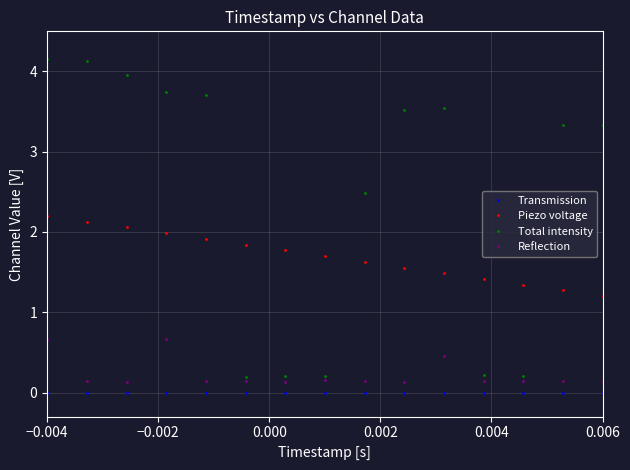

List the series in order of their peak value, highest first.

Total intensity, Piezo voltage, Reflection, Transmission